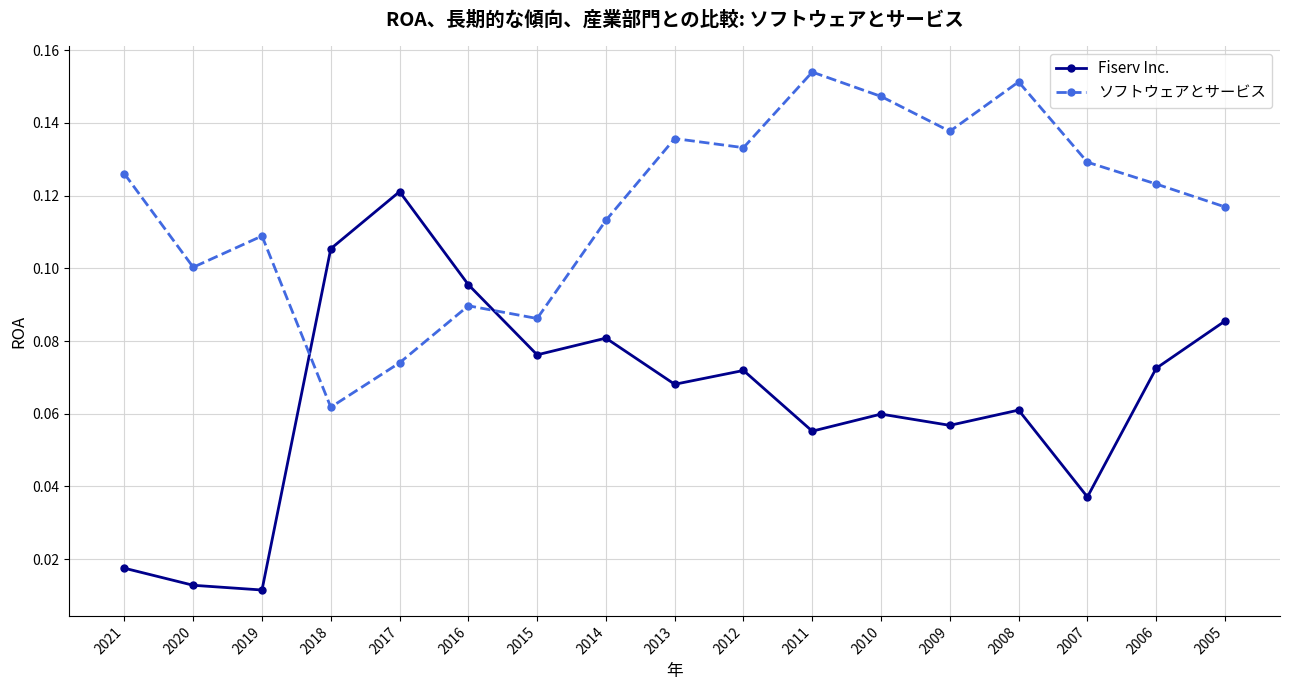

The Fiserv Inc. series shows 0.0 at 2006. True or false?

False